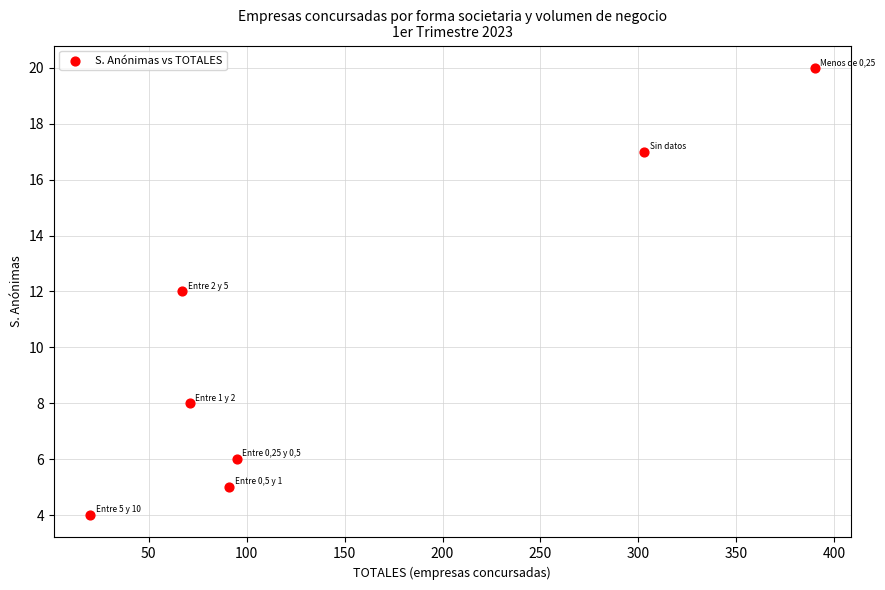

What is the range of X values (max minus min)?

370